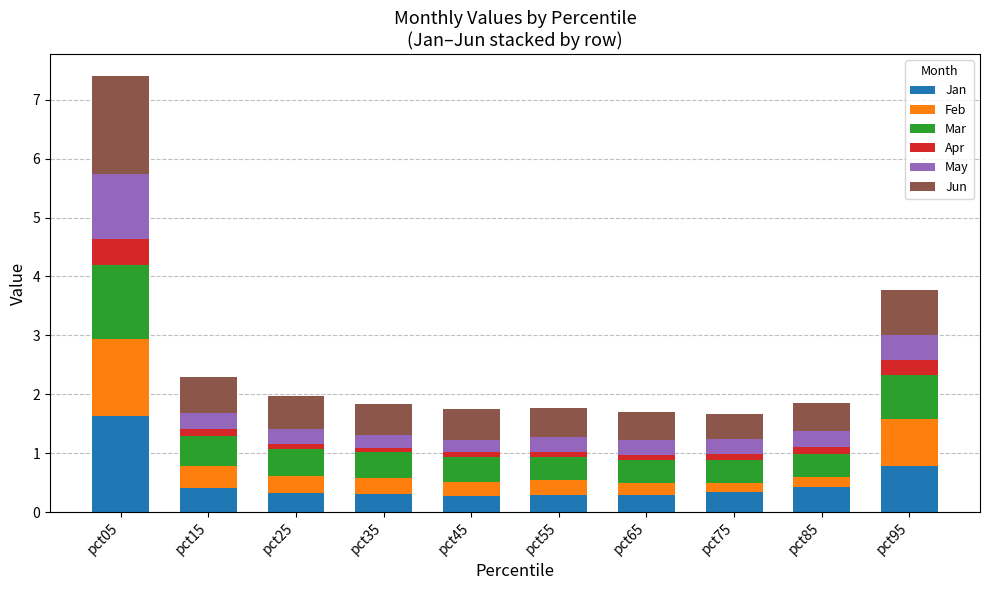

At which label does Jan reach its peak?

pct05